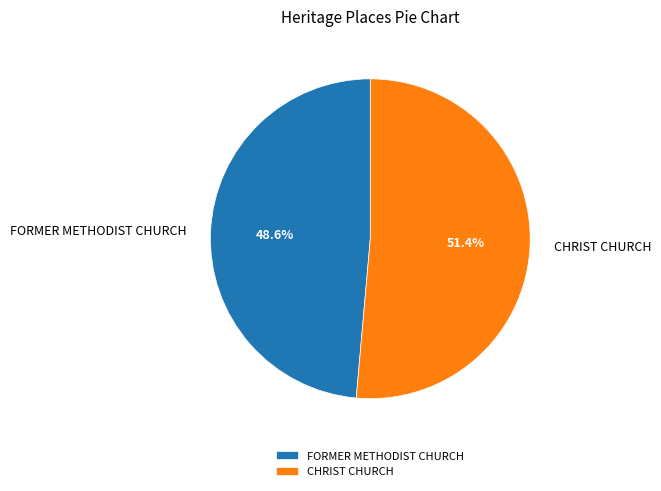

Rank the categories by value from highest to lowest.

CHRIST CHURCH, FORMER METHODIST CHURCH